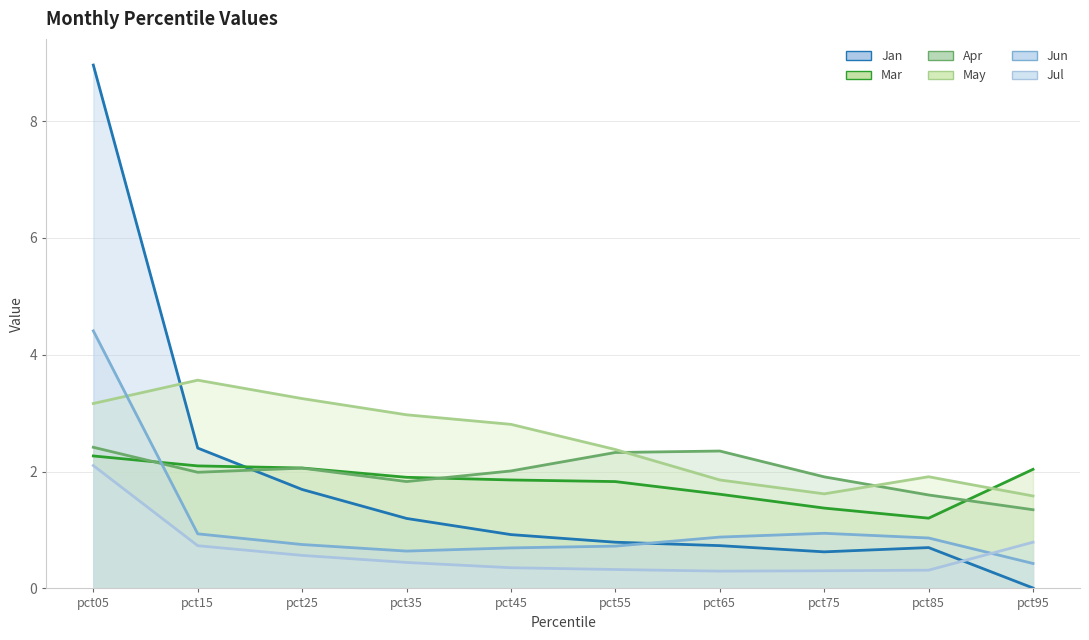

Which series changed the most between pct35 and pct95?

May (line)